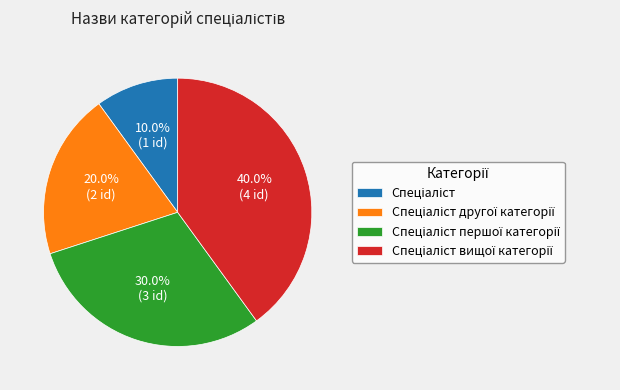

Does any single category account for the majority?

No